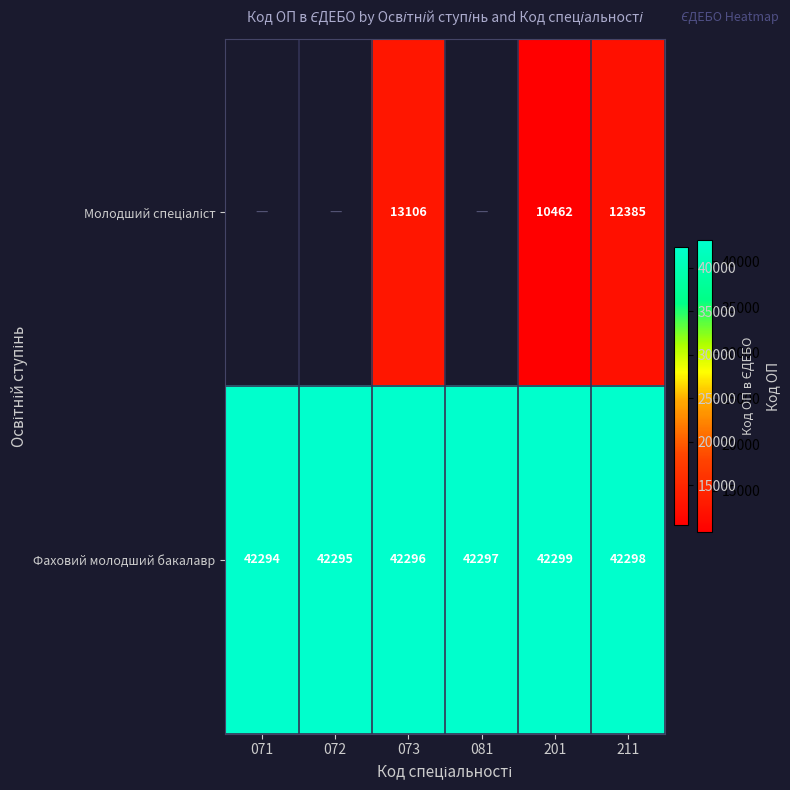

At which category is the sum across all series the highest?

073